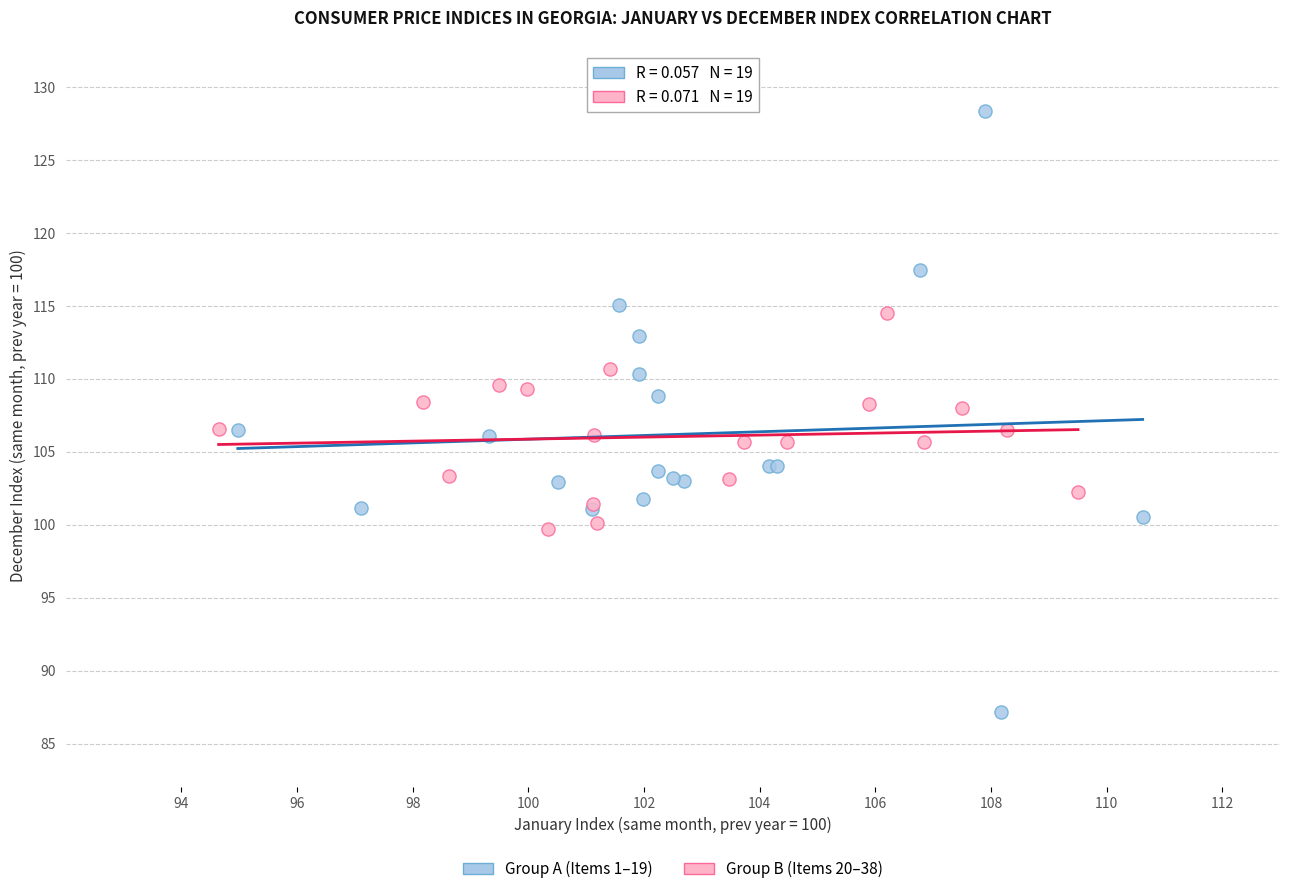

Which series has the widest spread of Y values?

Group A (Items 1–19)